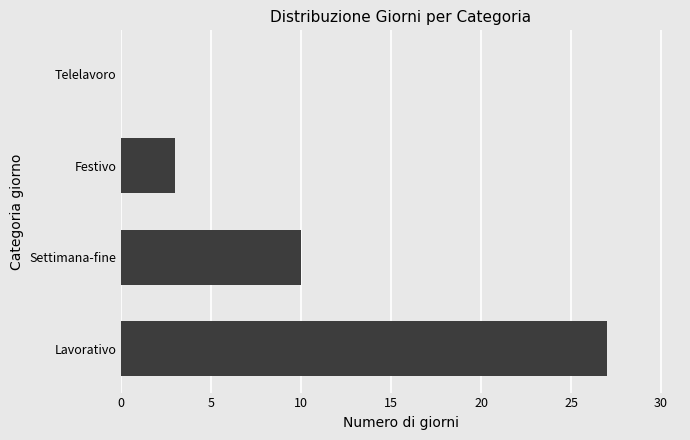

Are the bars horizontal?

Yes